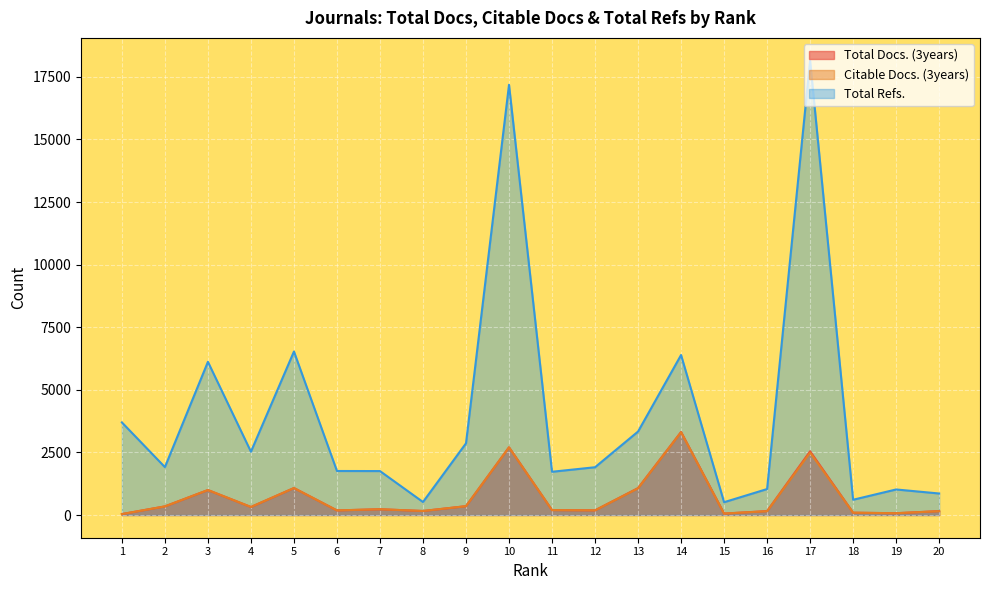

How many interior local peaks does the Total Docs. (3years) series have?

6